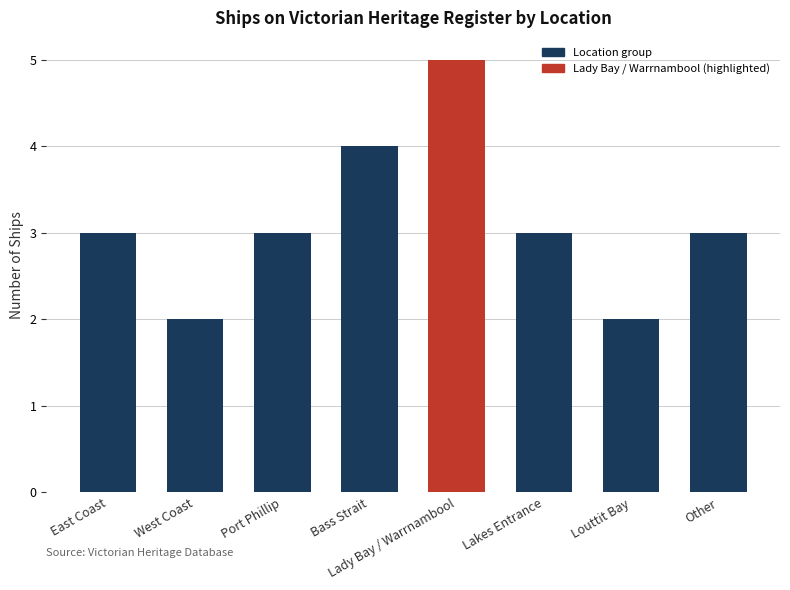

At which category does the chart reach its peak across all series?

Lady Bay / Warrnambool